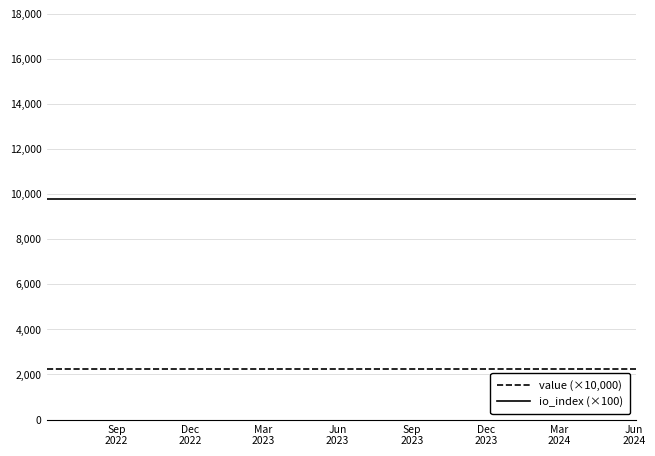

True or false: io_index (×100) and value (×10,000) intersect in this chart.

False